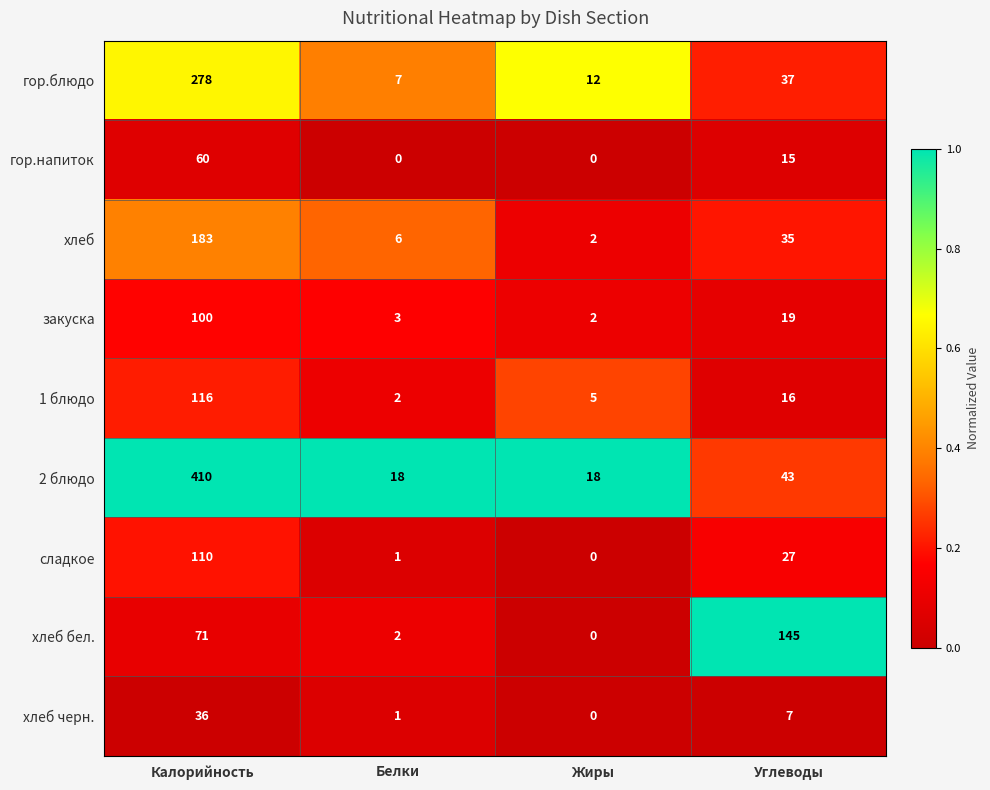

What is the approximate value of гор.напиток at Калорийность, to the nearest 5?

60